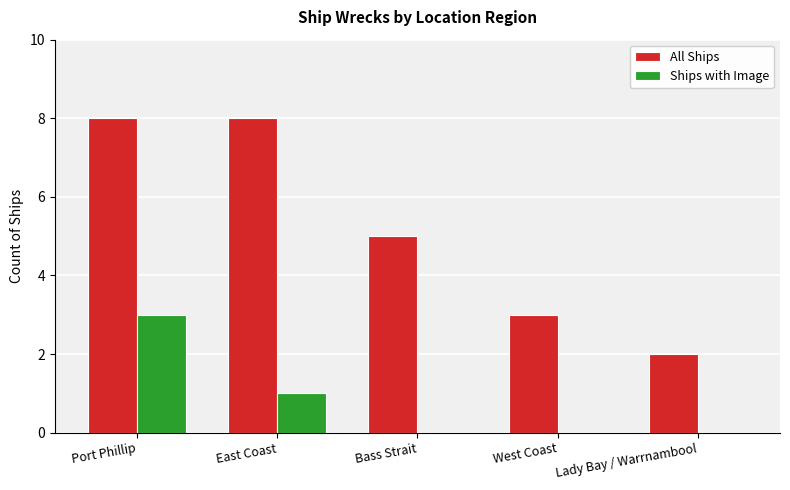

Reading left to right, transcribe all the data shown in this chart.

All Ships: 8	8	5	3	2
Ships with Image: 3	1	0	0	0